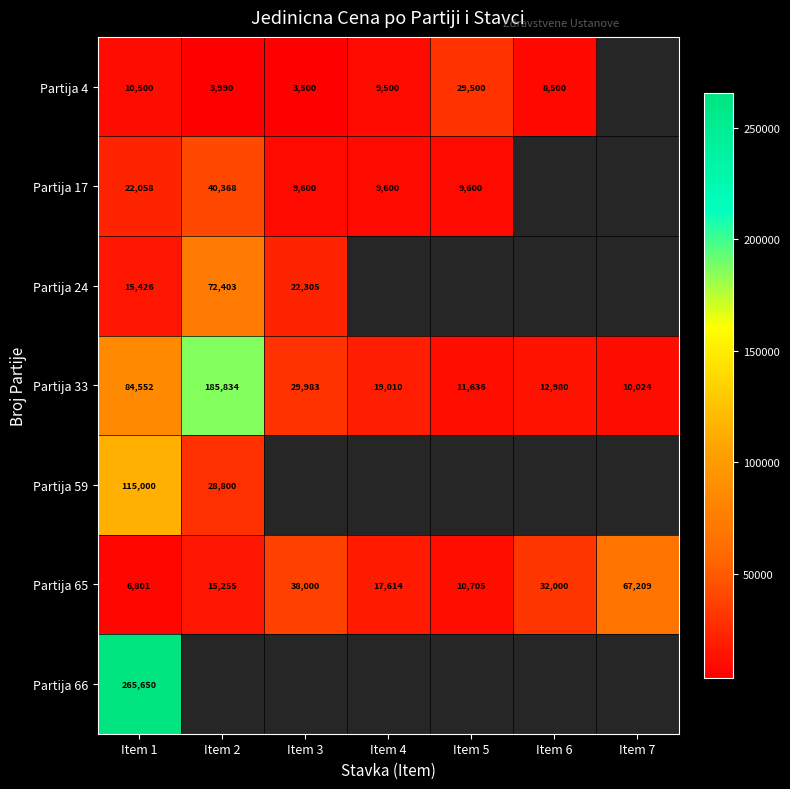

Rank the categories by Partija 65 value from highest to lowest.

Item 7, Item 3, Item 6, Item 4, Item 2, Item 5, Item 1